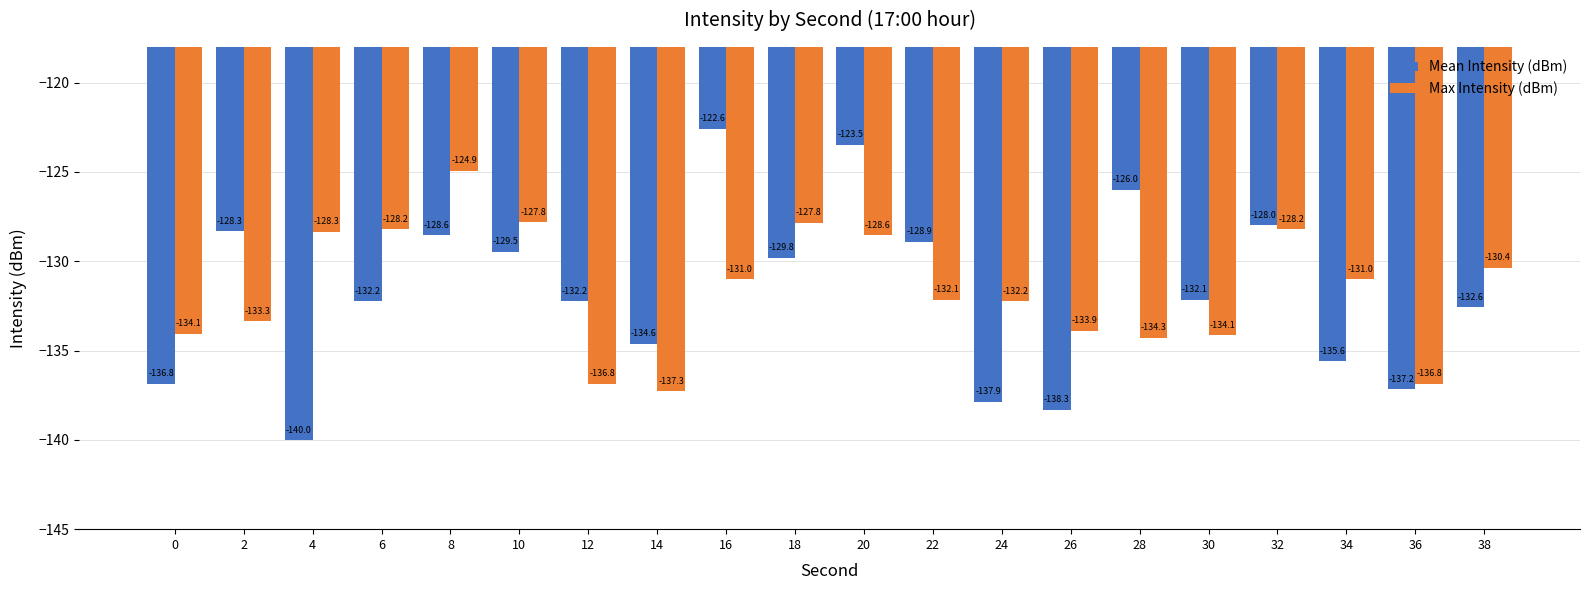

What is the difference between the maximum and second lowest values in the Mean Intensity (dBm) series?

15.7